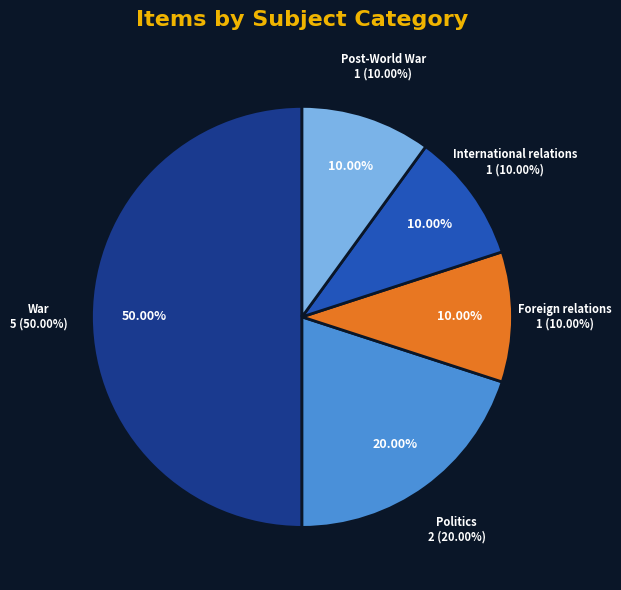

Which category has the smallest portion of the pie?

Post-World War